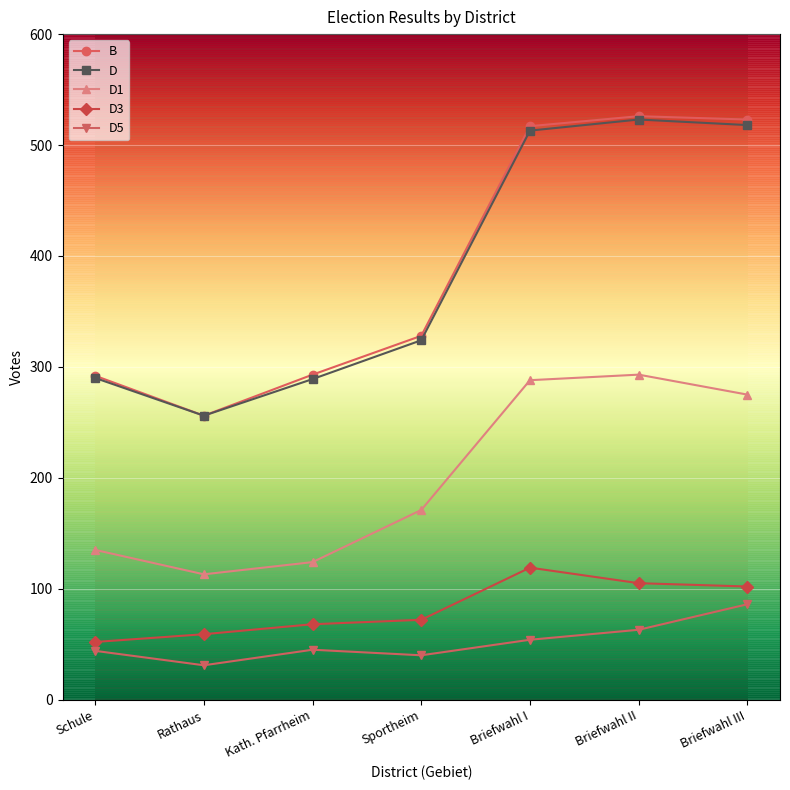

Which series has the largest range (max minus min)?

B